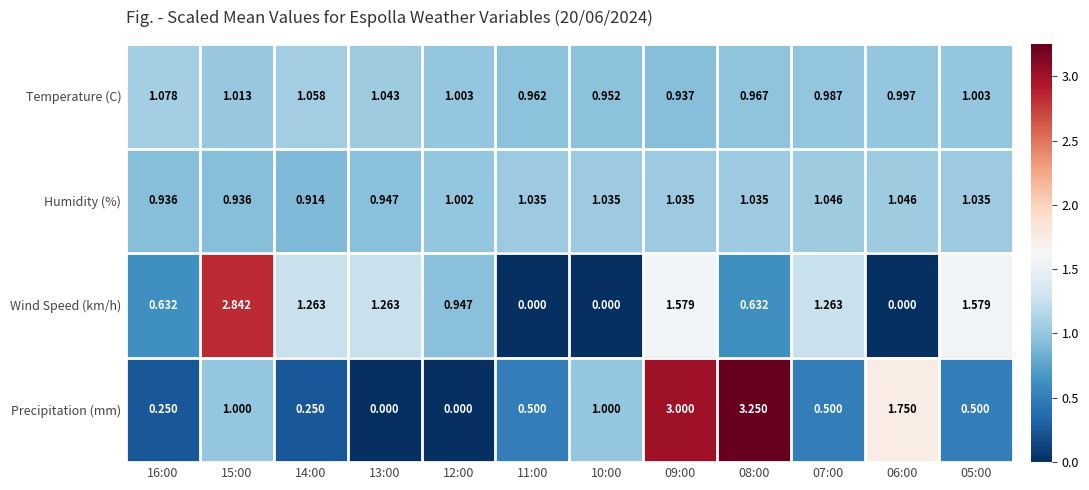

Between 16:00 and 10:00, which series saw the biggest shift?

Precipitation (mm)